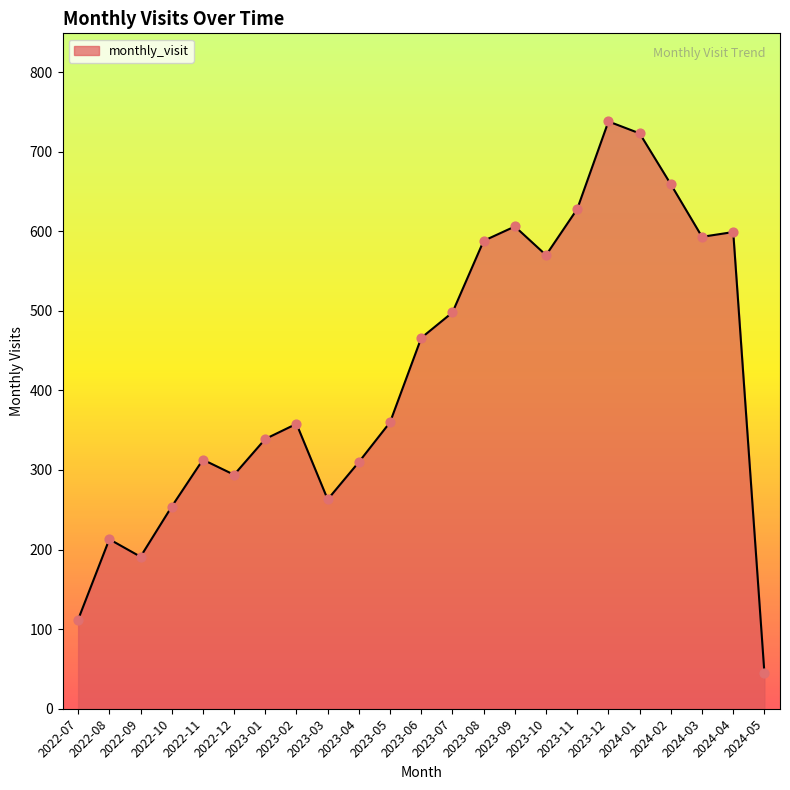

Which has a higher value, 2023-12 or 2022-07?

2023-12